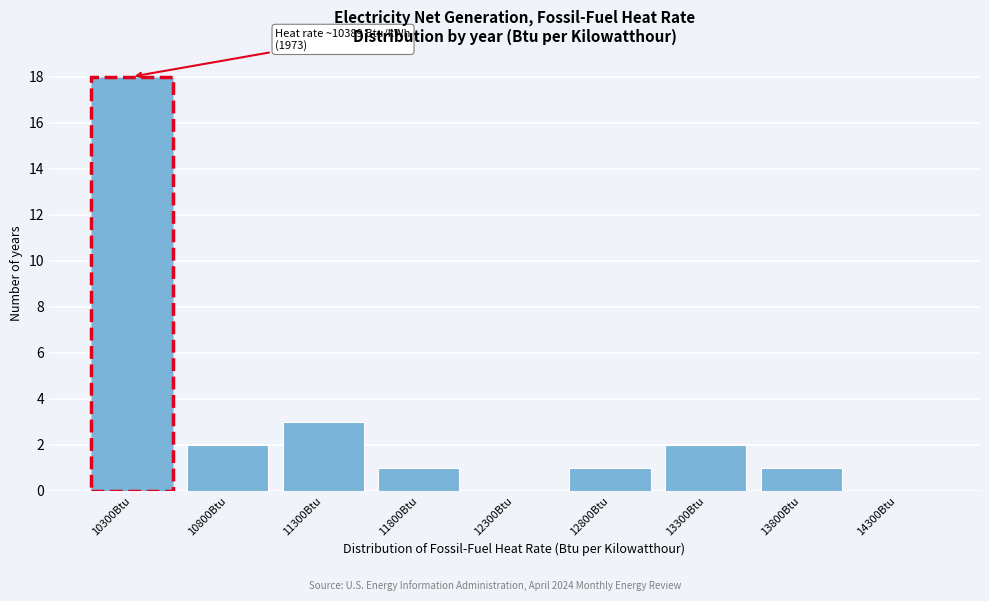

Reading left to right, list all the values displayed in this chart.

10300Btu=18	10800Btu=2	11300Btu=3	11800Btu=1	12300Btu=0	12800Btu=1	13300Btu=2	13800Btu=1	14300Btu=0